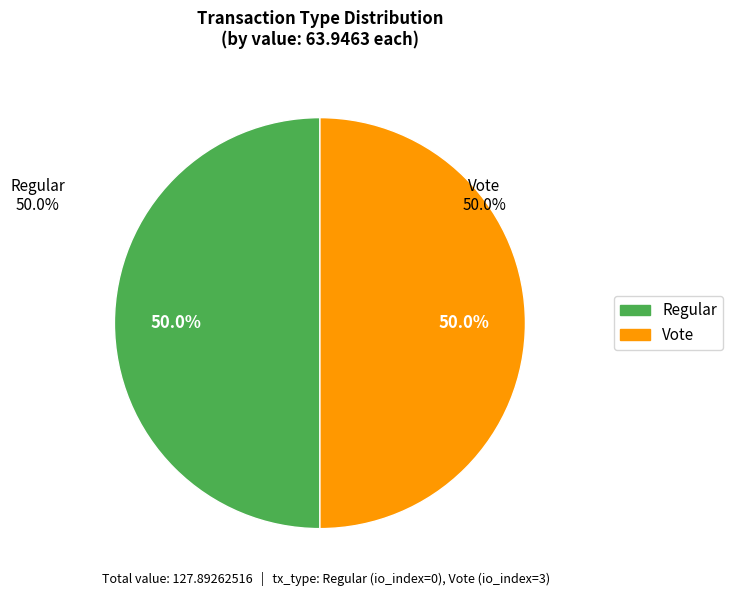

Combined, what portion of the pie is Vote and Regular?

100.0%